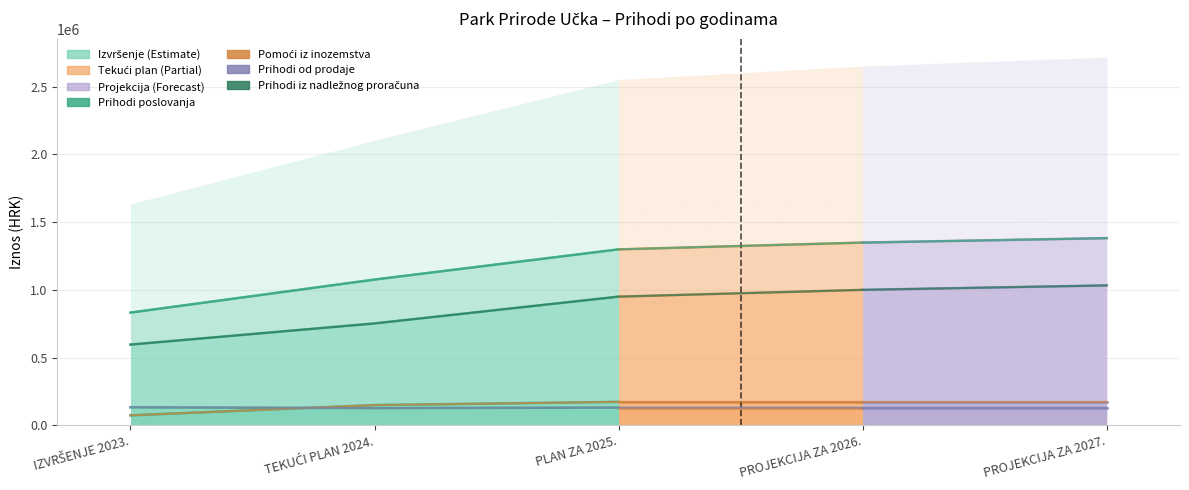

Rank the series at IZVRŠENJE 2023. from lowest to highest value.

Pomoći iz inozemstva, Prihodi od prodaje, Prihodi iz nadležnog proračuna, Prihodi poslovanja